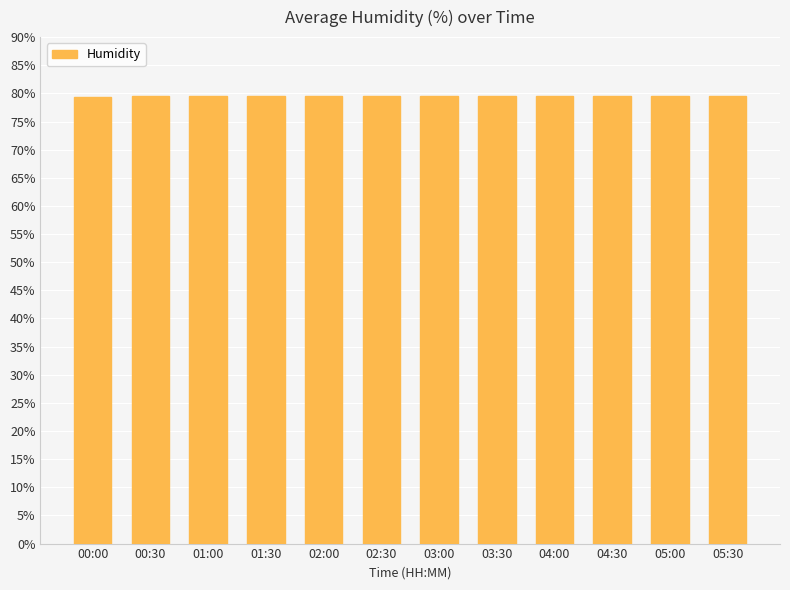

How many bars are there in total?

12